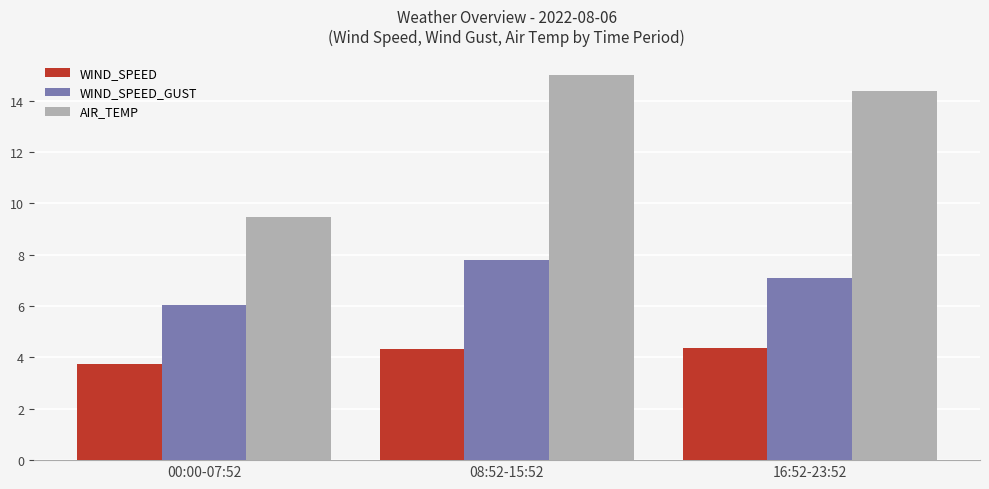

Which category has the lowest value in the AIR_TEMP series?

00:00-07:52